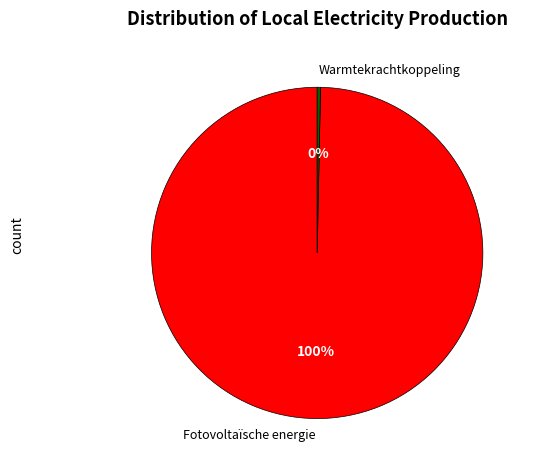

Do Warmtekrachtkoppeling and Fotovoltaïsche energie together represent more than half of the pie?

Yes